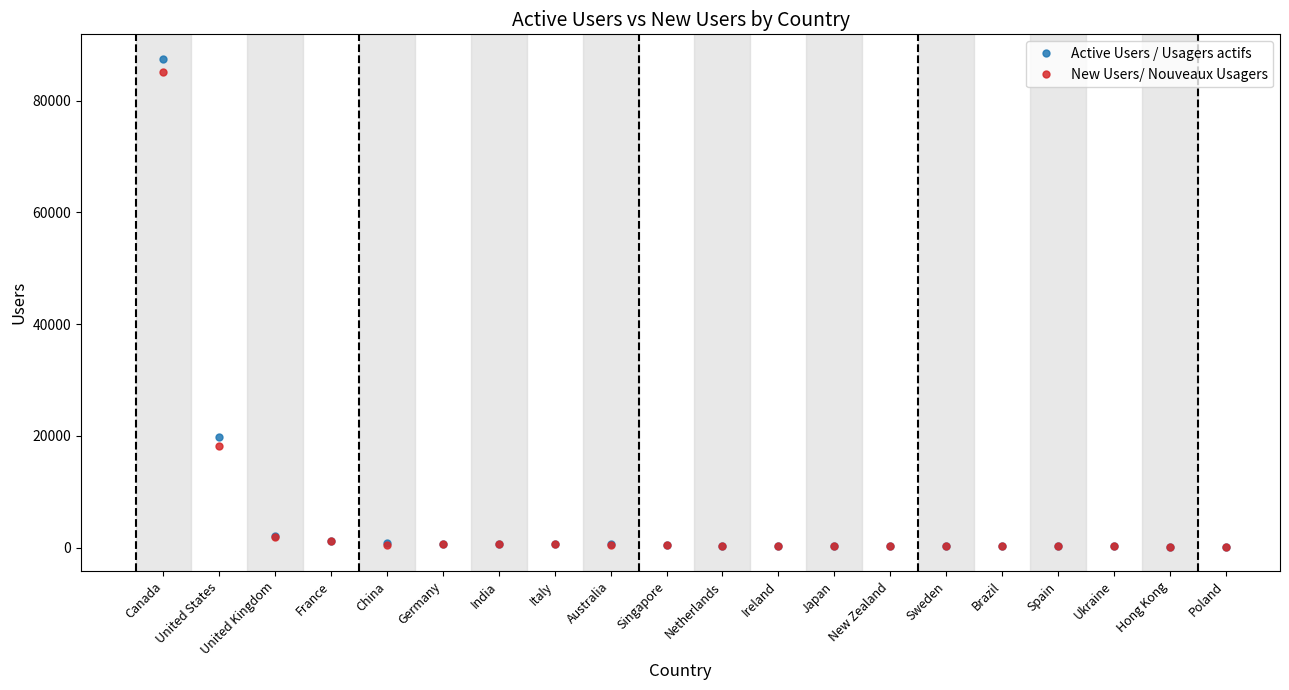

At which category is the sum across all series the highest?

Canada